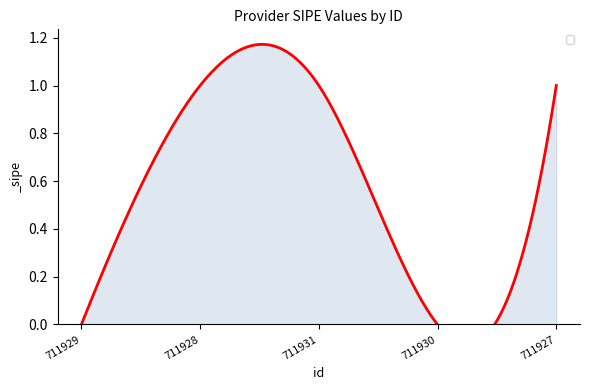

At which label is the value closest to 0?

711929